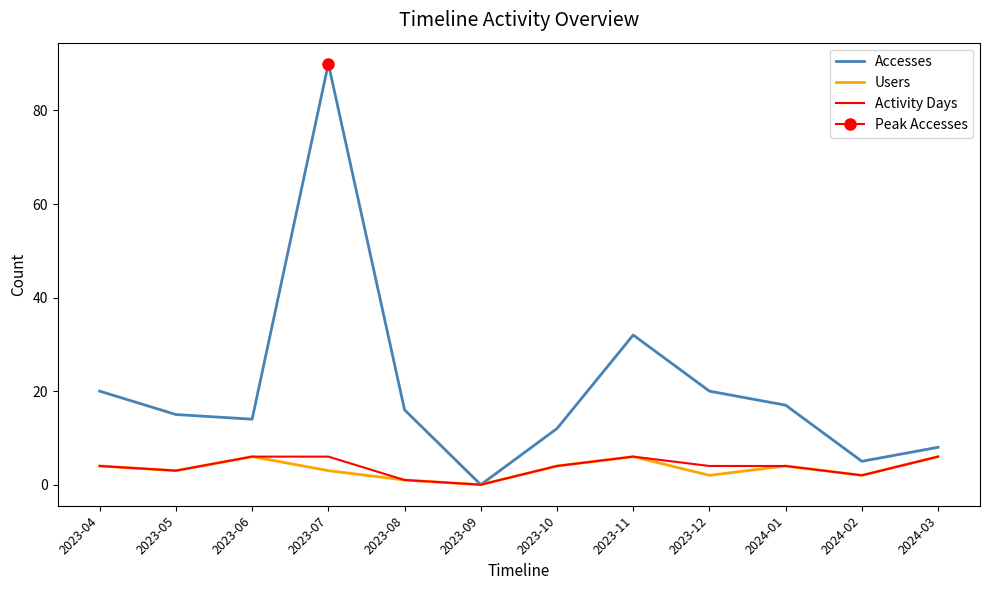

How many data points does each series have?

12